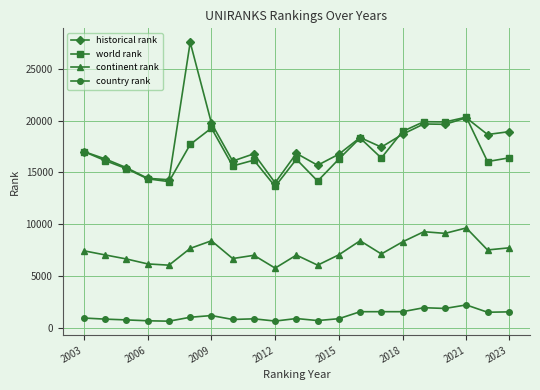

What is the value of the continent rank point at the 21st from the left?

7709.0